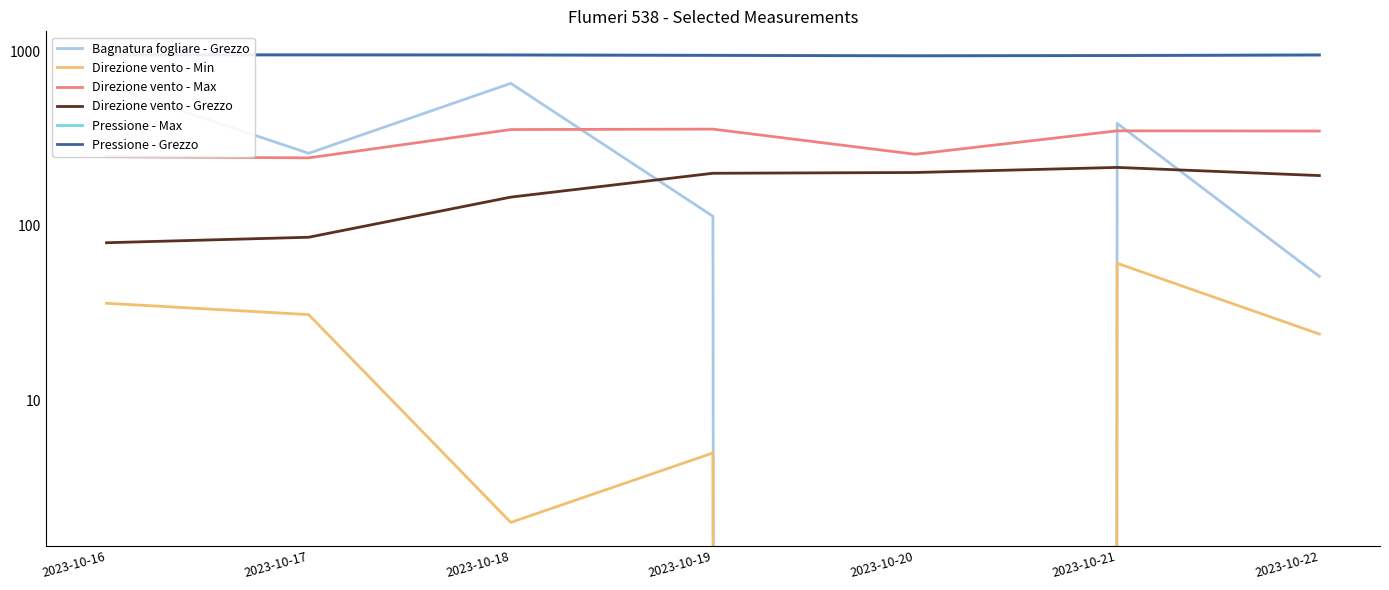

How many lines are shown in the chart?

6